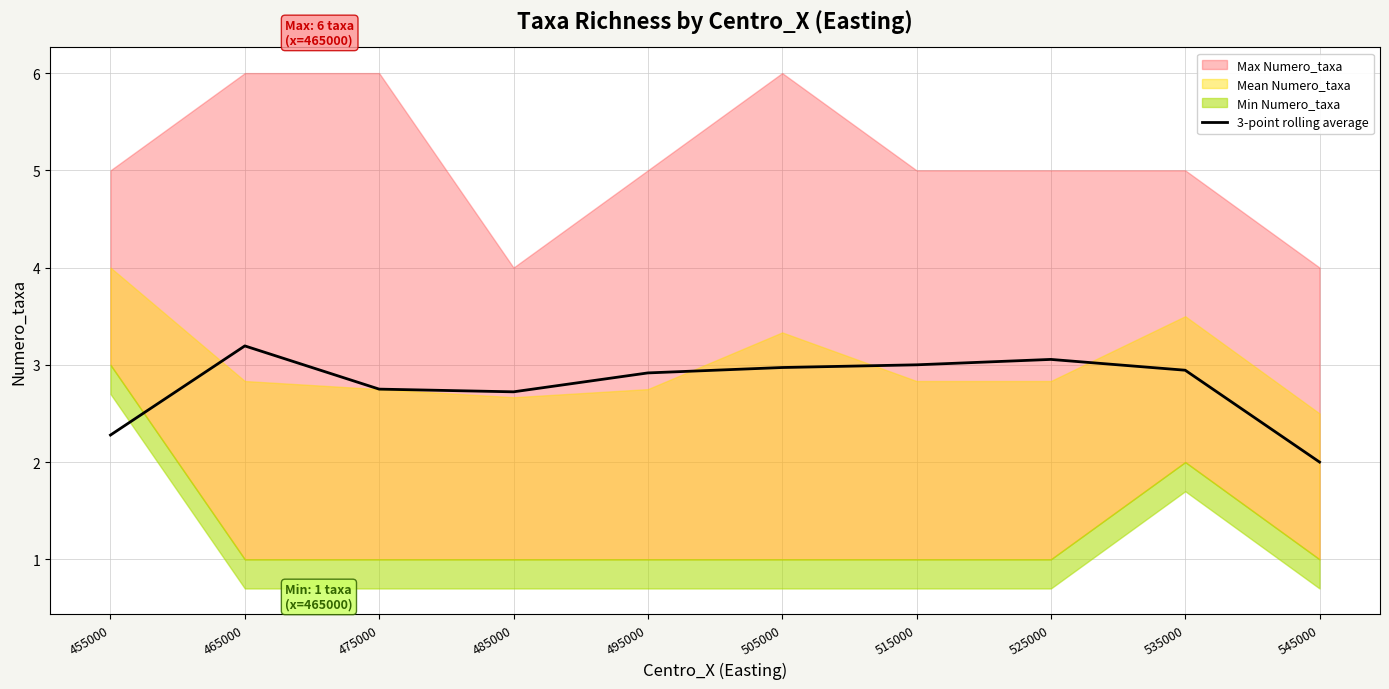

The 3-point rolling average series shows 2.9 at 495000. True or false?

True